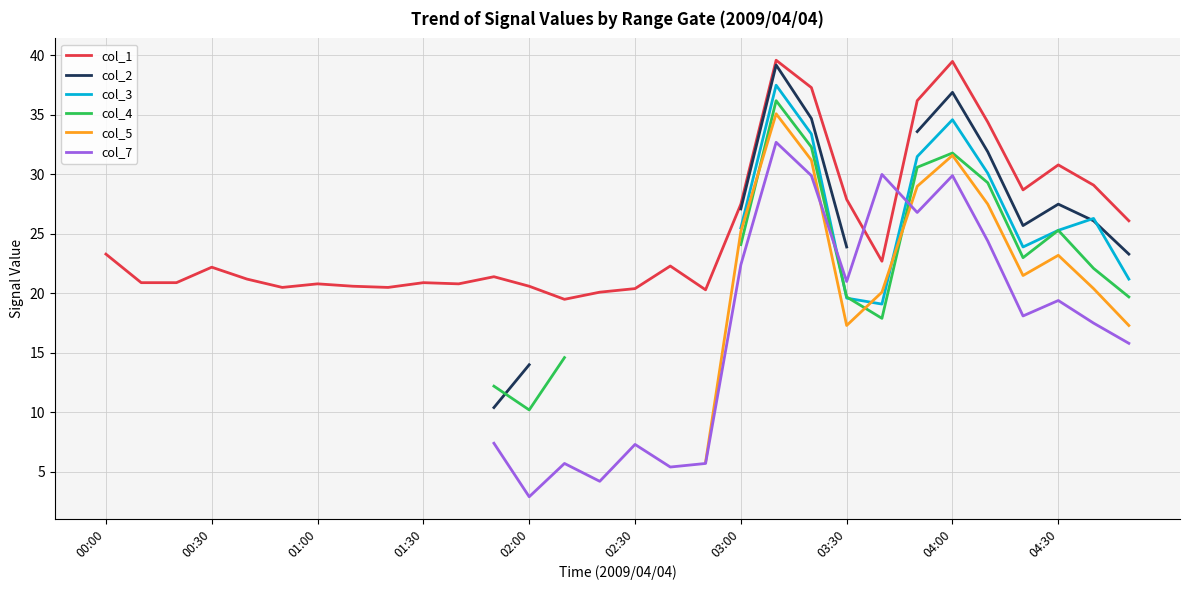

Where is the first local minimum for col_5?

03:30